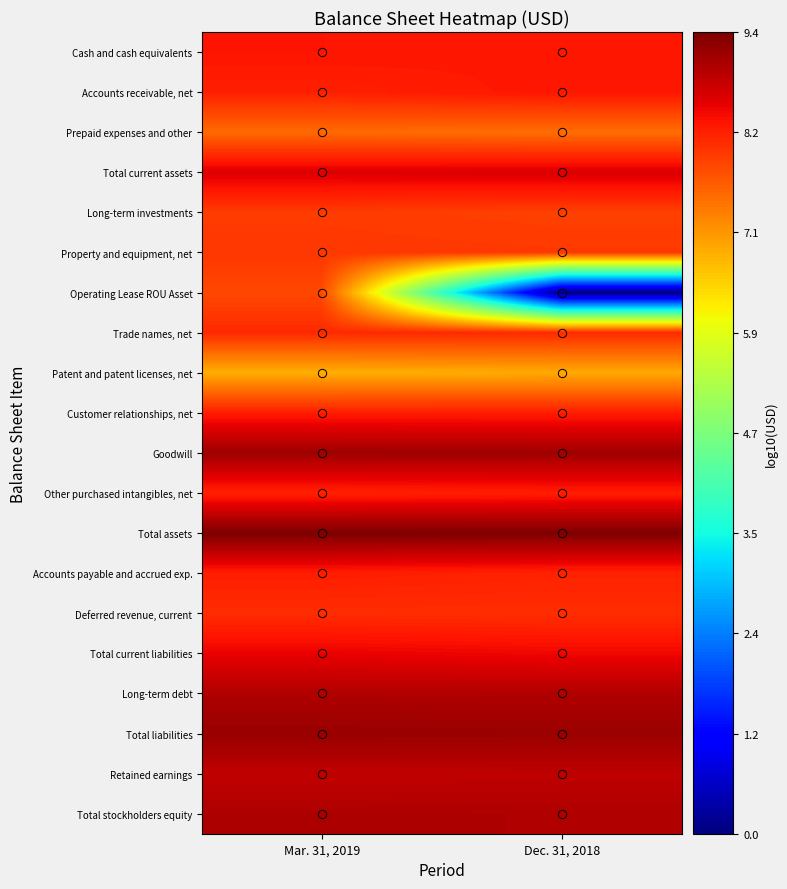

Which has a higher value, Dec. 31, 2018 or Mar. 31, 2019?

Mar. 31, 2019